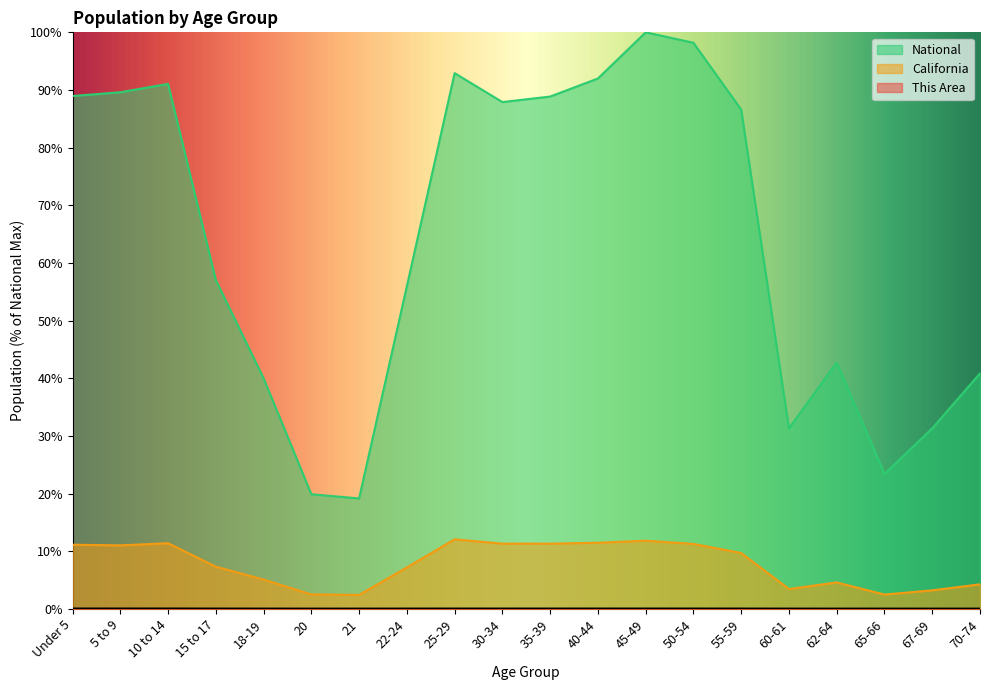

At which category is the sum across all series the highest?

45-49